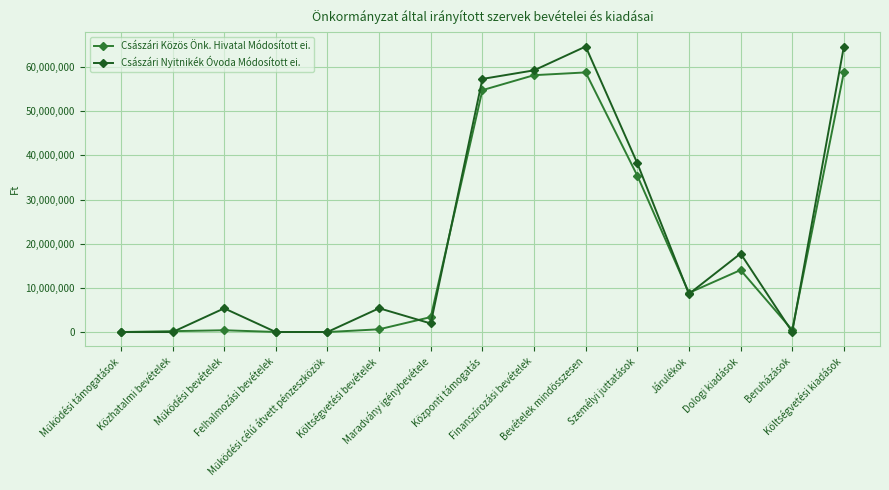

List the series in order of their peak value, lowest first.

Császári Közös Önk. Hivatal Módosított ei., Császári Nyitnikék Óvoda Módosított ei.